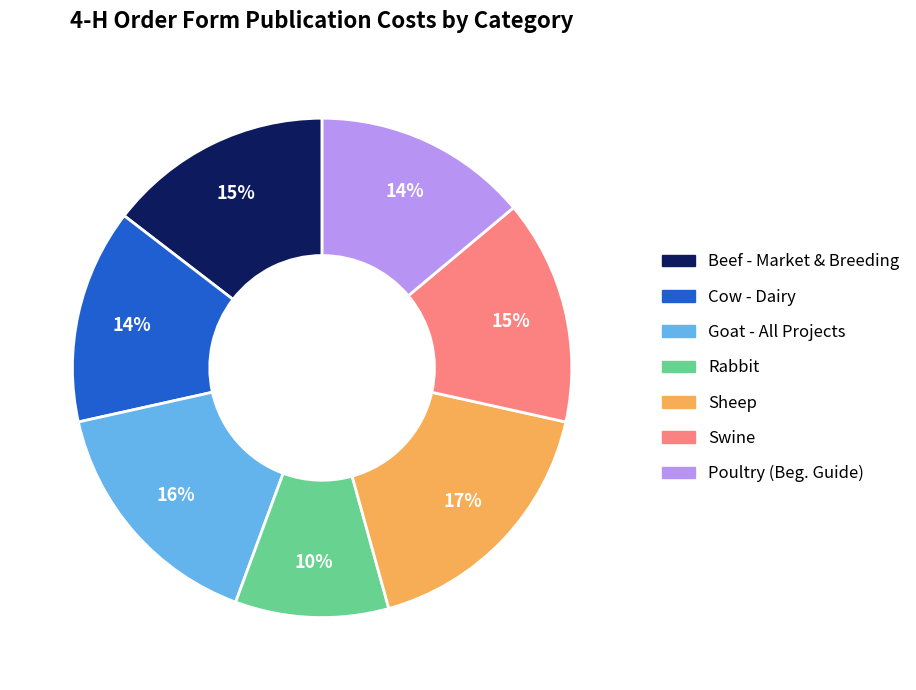

True or false: Cow - Dairy accounts for 23% of the total.

False